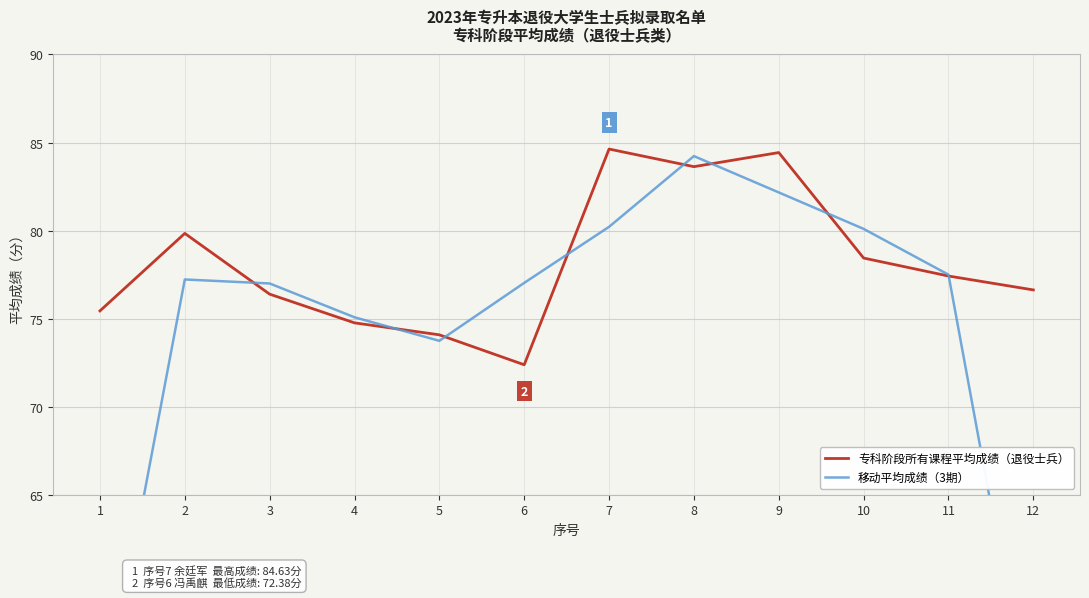

Which category has the lowest value across all series?

12